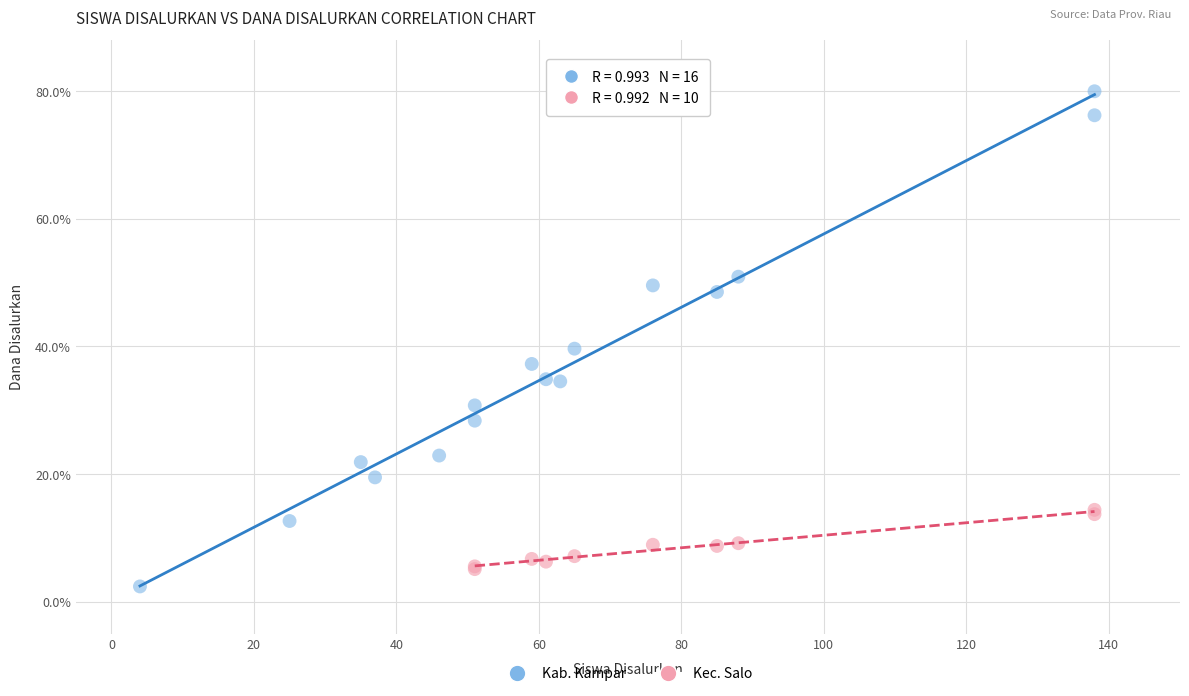

Which series has the widest spread of Y values?

Kab. Kampar